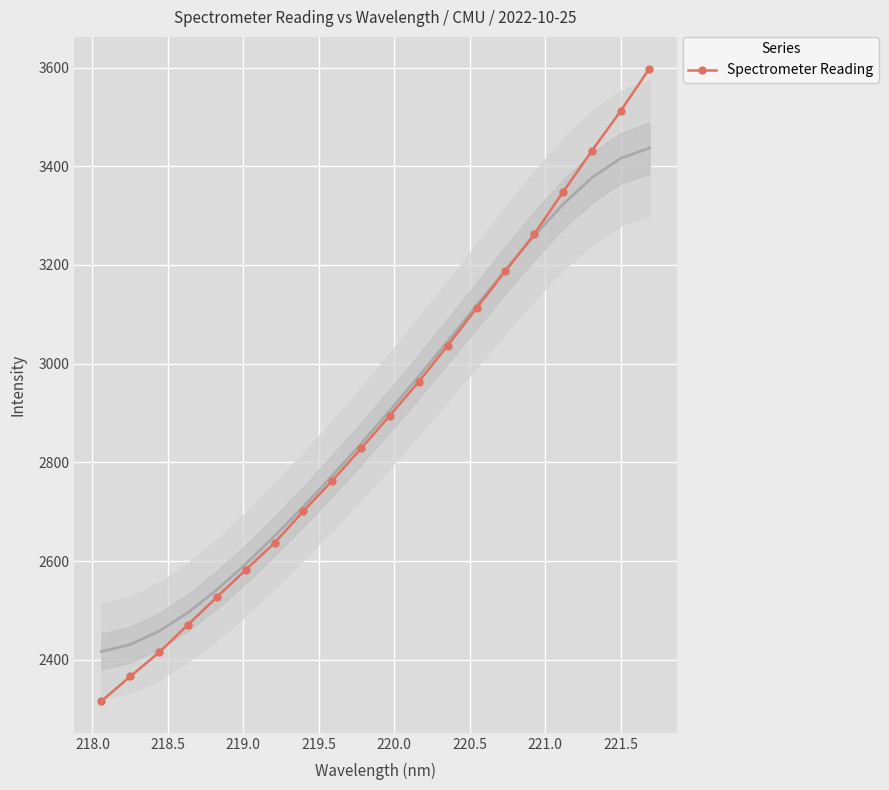

Reading right to left, extract all data points from this chart.

3598.1	3512.2	3431.2	3348.0	3262.2	3187.5	3112.3	3036.5	2963.6	2894.9	2828.1	2762.8	2701.3	2636.9	2582.0	2527.0	2471.0	2414.9	2366.1	2316.0